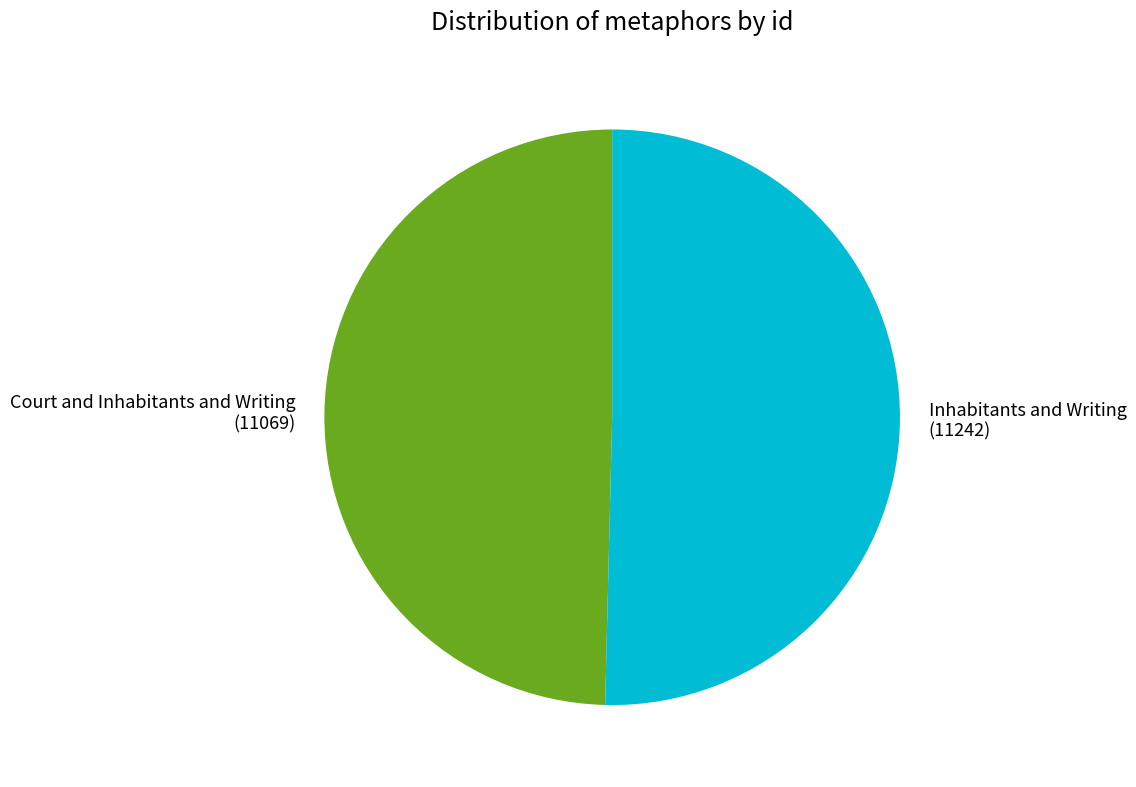

Is it true that Court and Inhabitants and Writing is 50% of the pie?

True